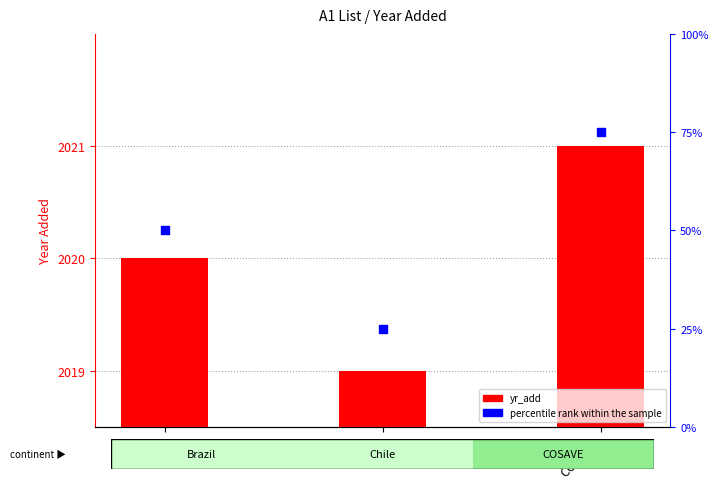

What is the total value across all series at Chile?

2044